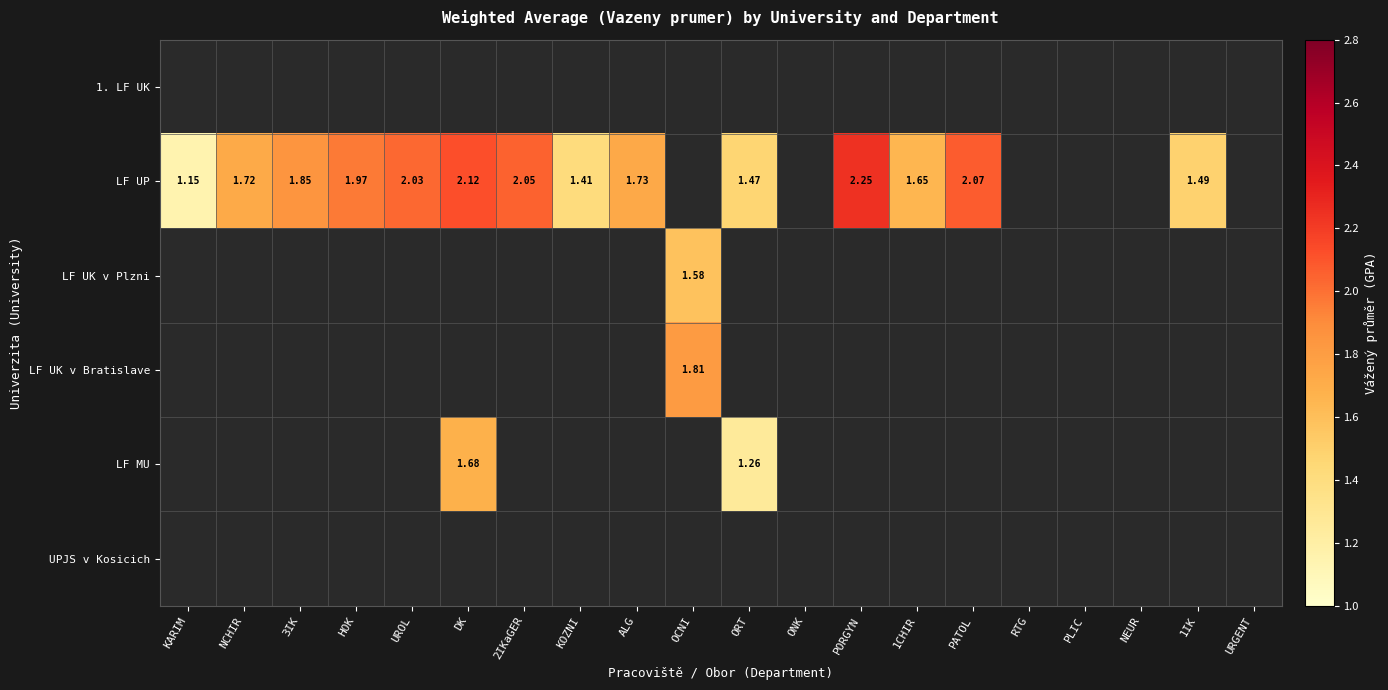

Is the value of 1. LF UK at HOK greater than the value of LF UK v Plzni at URGENT?

No